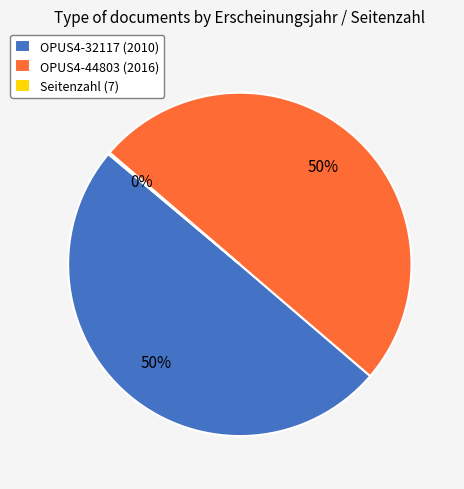

To the nearest percent, what percentage of the pie is OPUS4-32117 (2010)?

50%